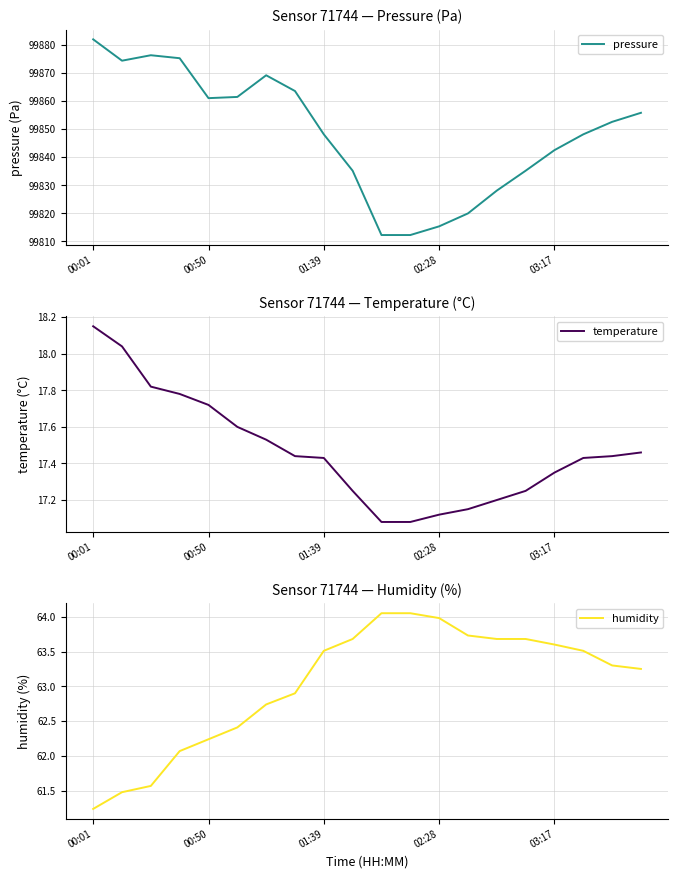

Which series has the largest total across all categories?

pressure